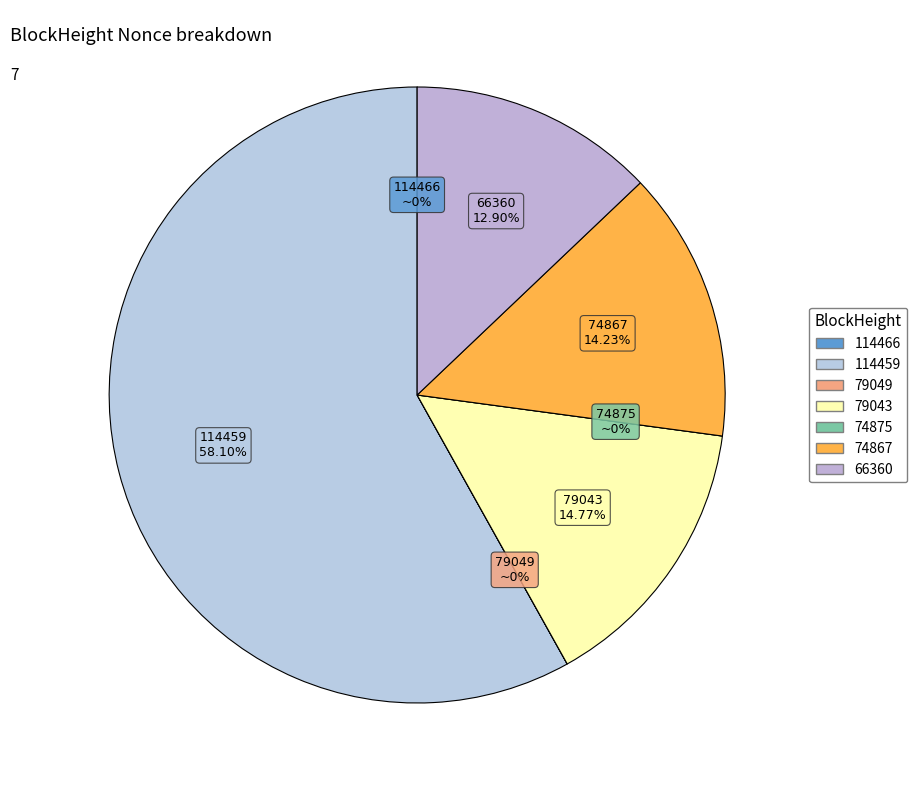

Rank the categories by value from highest to lowest.

114459, 79043, 74867, 66360, 114466, 79049, 74875